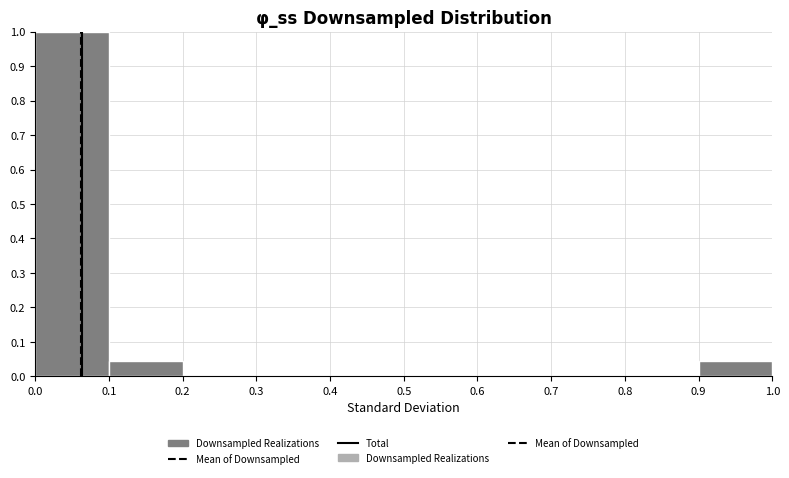

Reading left to right, transcribe this chart: for each bar, give the range it covers on the x-axis and its height. The values are not printed on the chart, so give them approximately, as read against the axis.

0.0 to 0.1: 1.00
0.1 to 0.2: 0.04
0.2 to 0.3: 0
0.3 to 0.4: 0
0.4 to 0.5: 0
0.5 to 0.6: 0
0.6 to 0.7: 0
0.7 to 0.8: 0
0.8 to 0.9: 0
0.9 to 1.0: 0.04